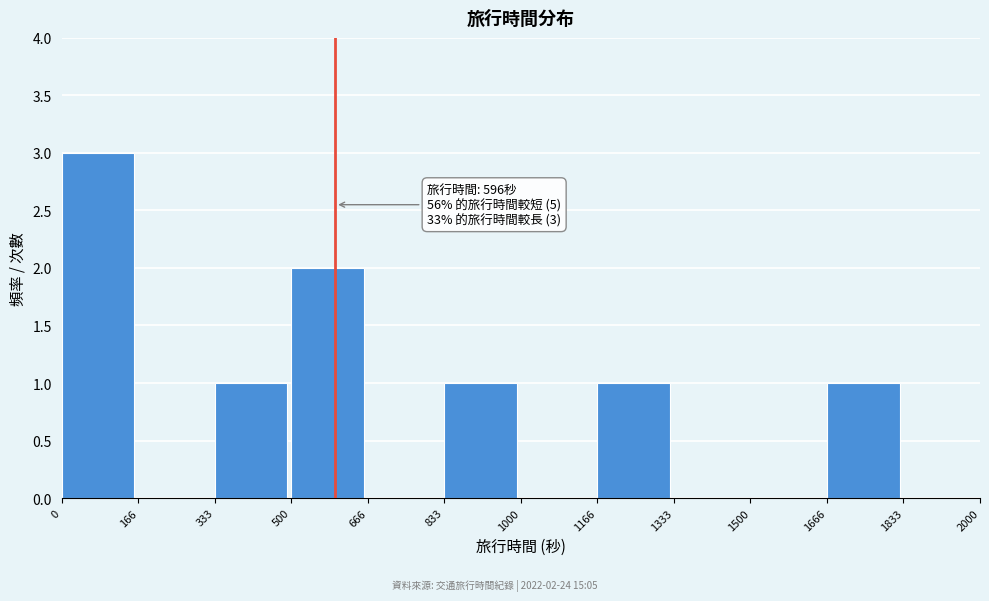

Which range on the x-axis has the tallest bar?

0 to 166